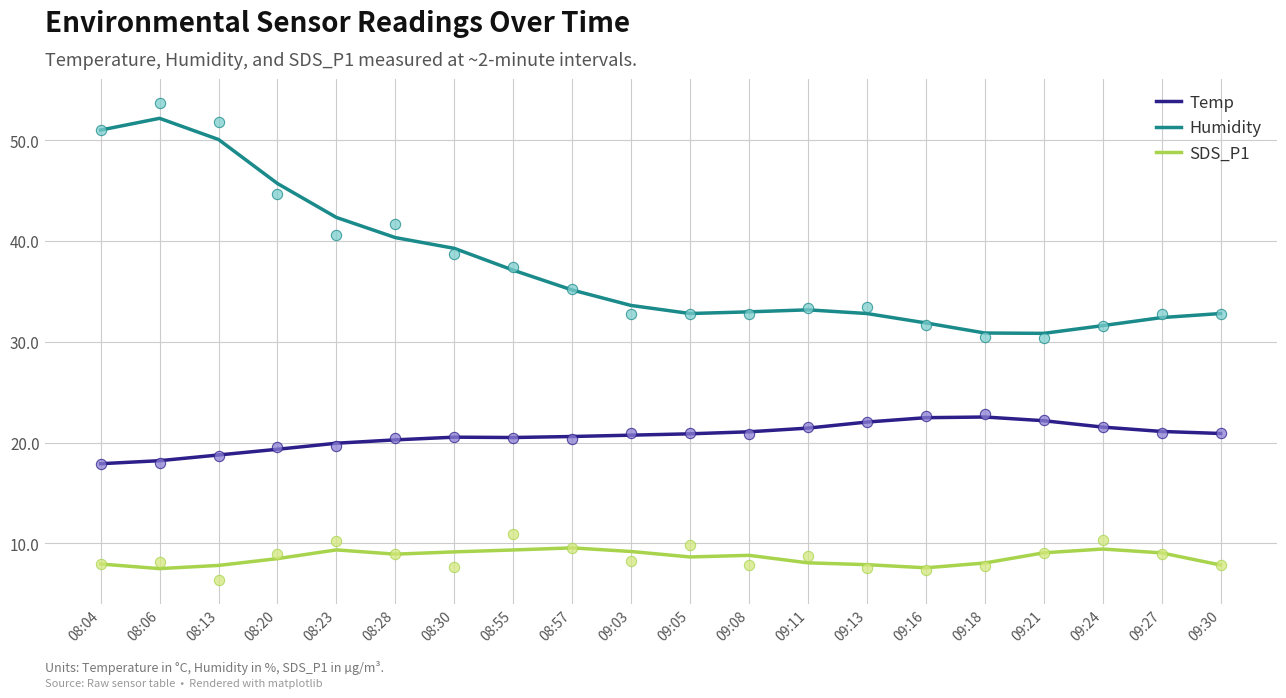

Which series contains the lowest Y value?

SDS_P1